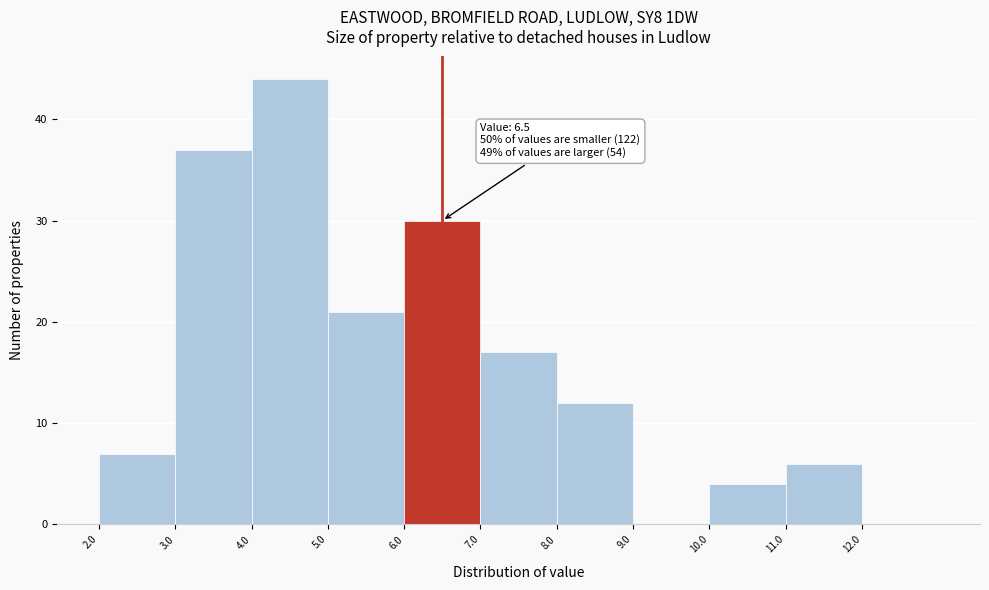

Over which range of the x-axis is the bar tallest?

4 to 5